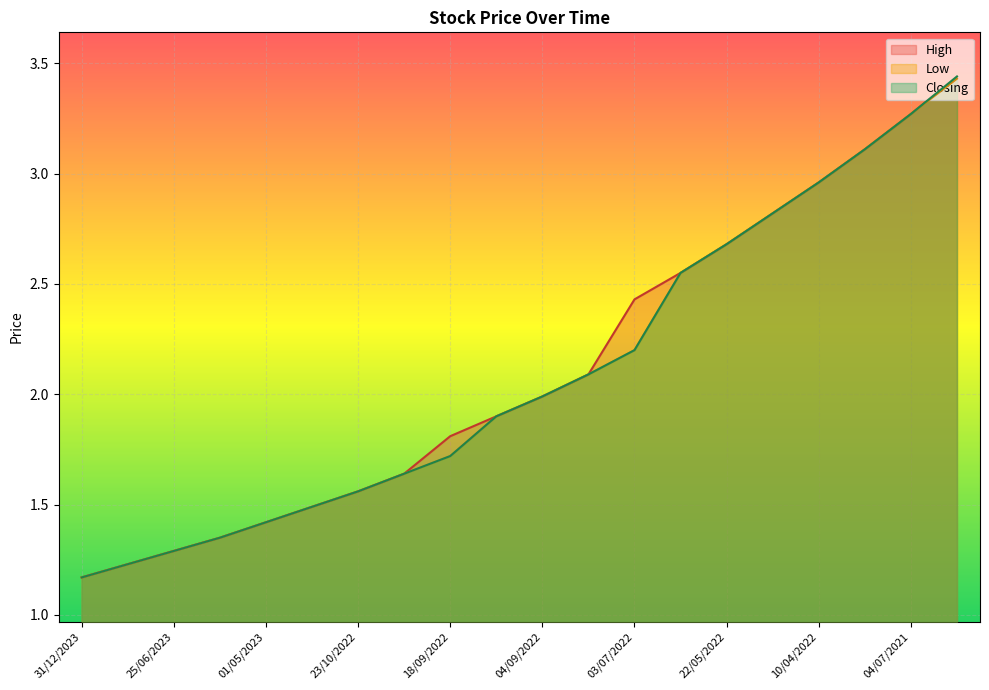

Where is Closing nearest to the value 2?

04/09/2022